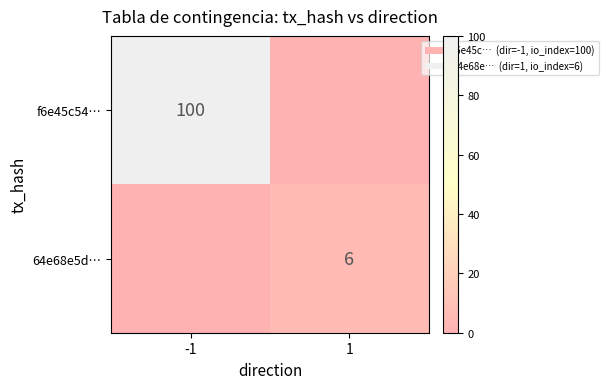

Is it true that f6e45c54… equals 100 at -1?

True